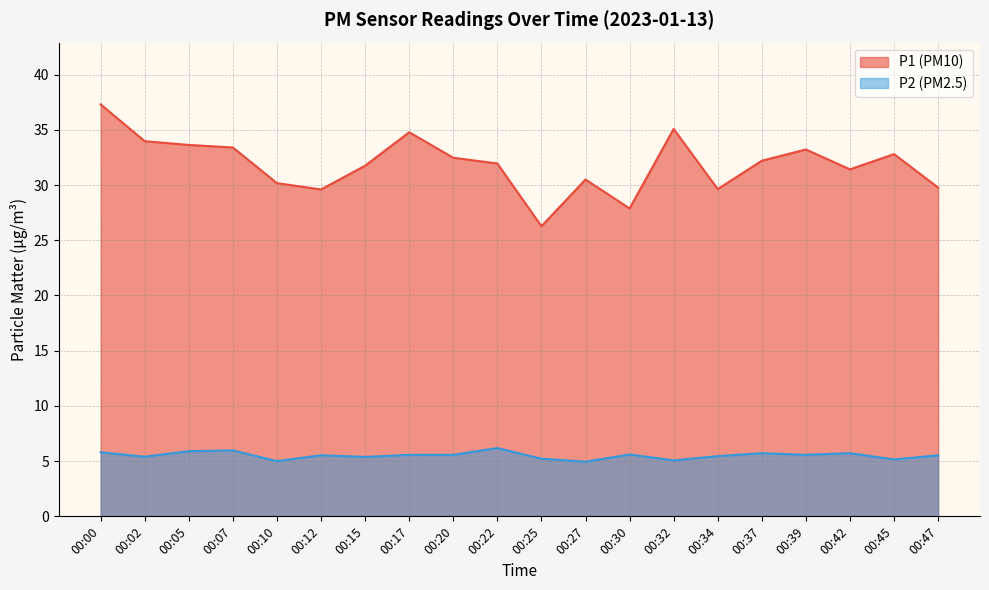

What is the value of the P2 point at the 9th from the left?

5.6